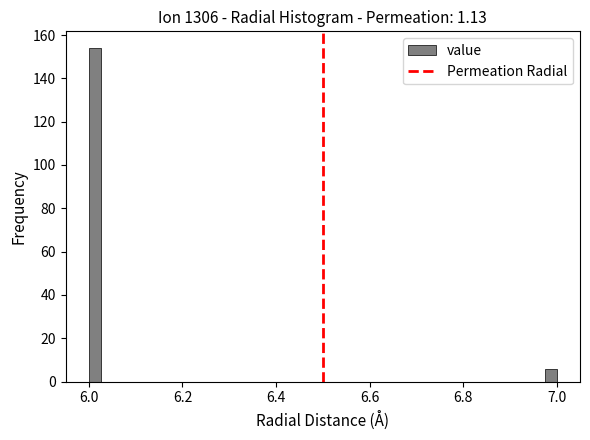

Read against the x-axis, roughly where is the centre of the tallest bar?

6.02